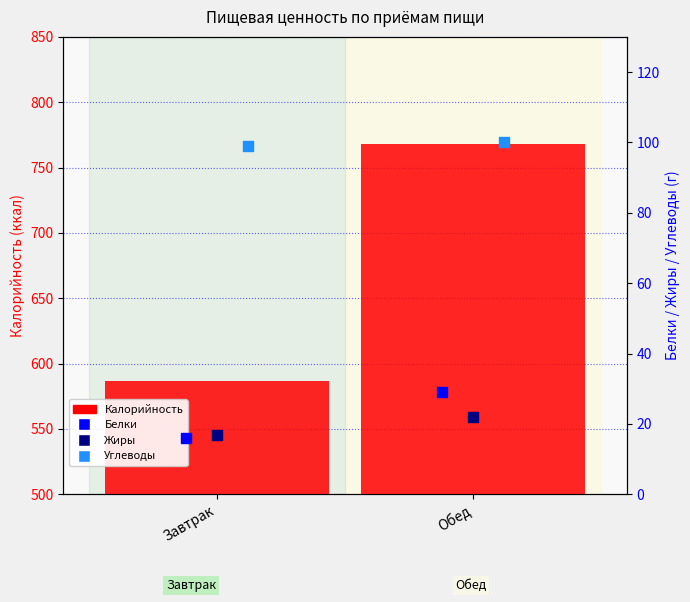

What are all the series names shown in the legend?

Калорийность, Белки, Жиры, Углеводы